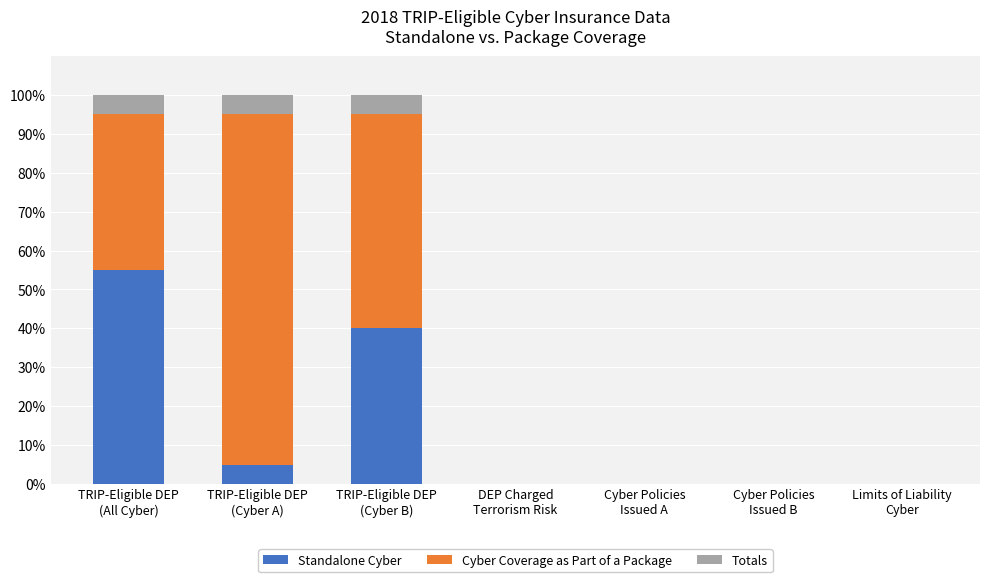

What is the highest value of the Standalone Cyber series?

55.0